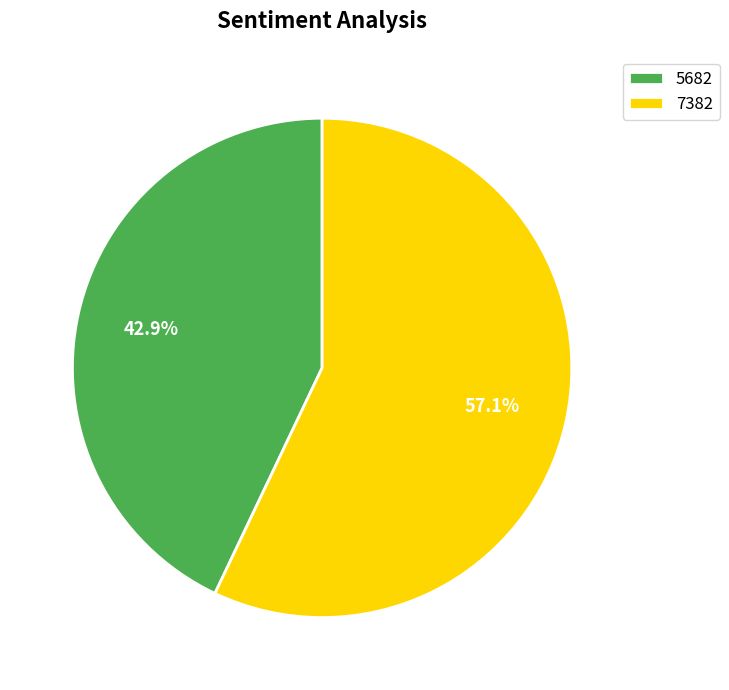

To the nearest percent, what portion does 5682 represent?

43%